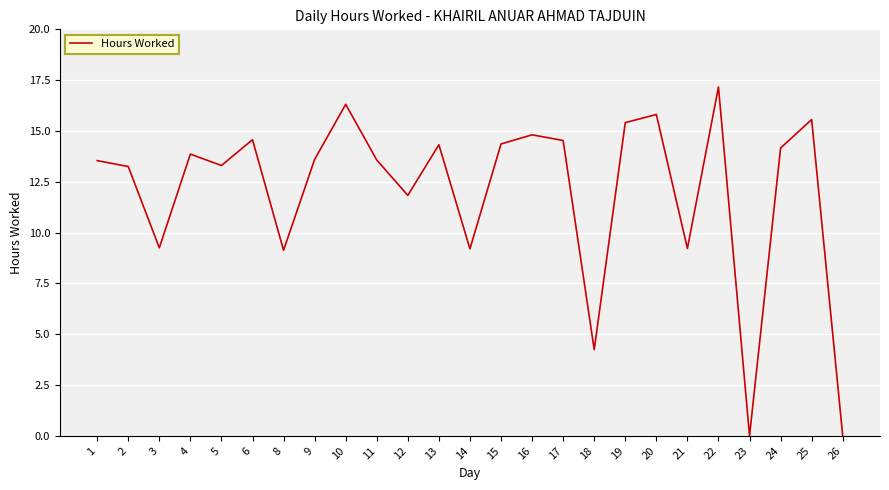

At which category does the data reach its first local valley?

3